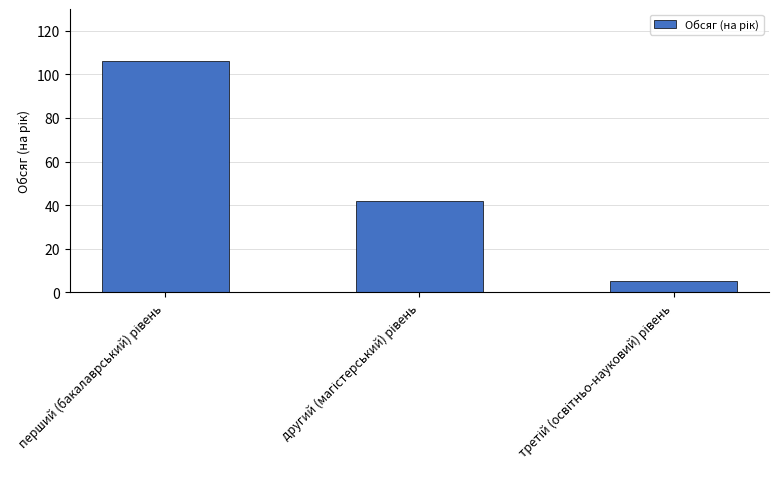

What is the average value?

51